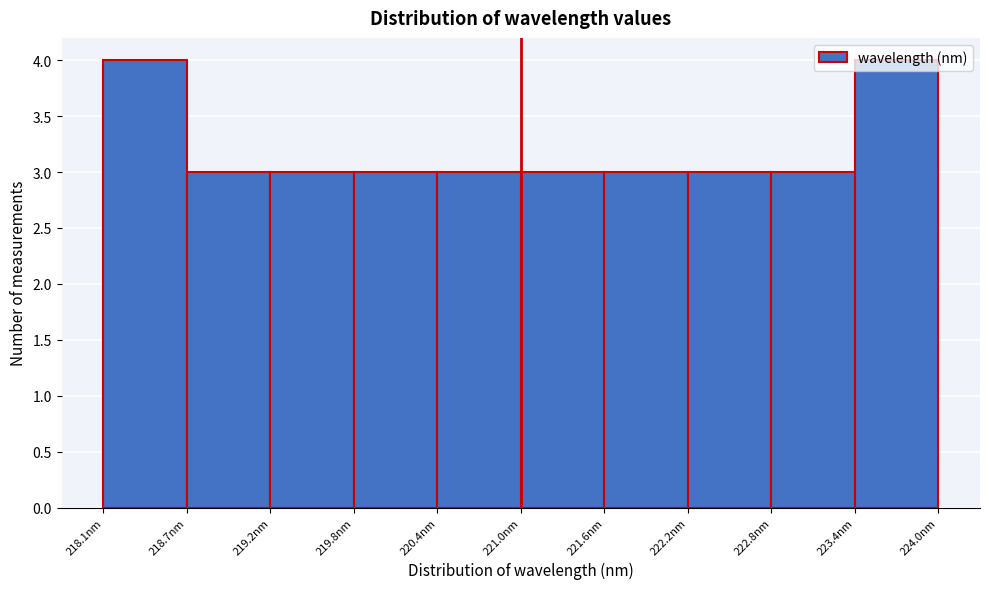

Reading left to right, transcribe this chart: for each bar, give the range it covers on the x-axis and its height. Neither the bar edges nor the heights are printed on the chart, so give them approximately, as read against the axes.

218.1 to 218.7: 4
218.7 to 219.2: 3
219.2 to 219.8: 3
219.8 to 220.4: 3
220.4 to 221.0: 3
221.0 to 221.6: 3
221.6 to 222.2: 3
222.2 to 222.8: 3
222.8 to 223.4: 3
223.4 to 224.0: 4